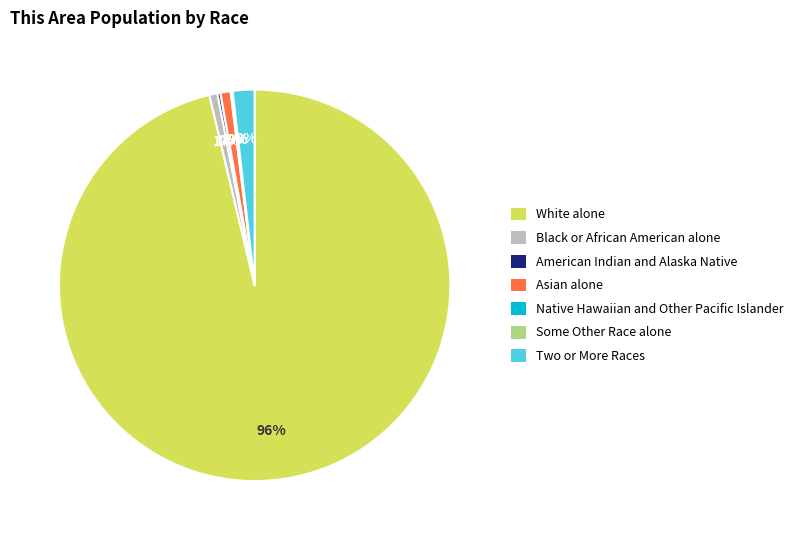

Is it true that White alone is 96% of the pie?

True